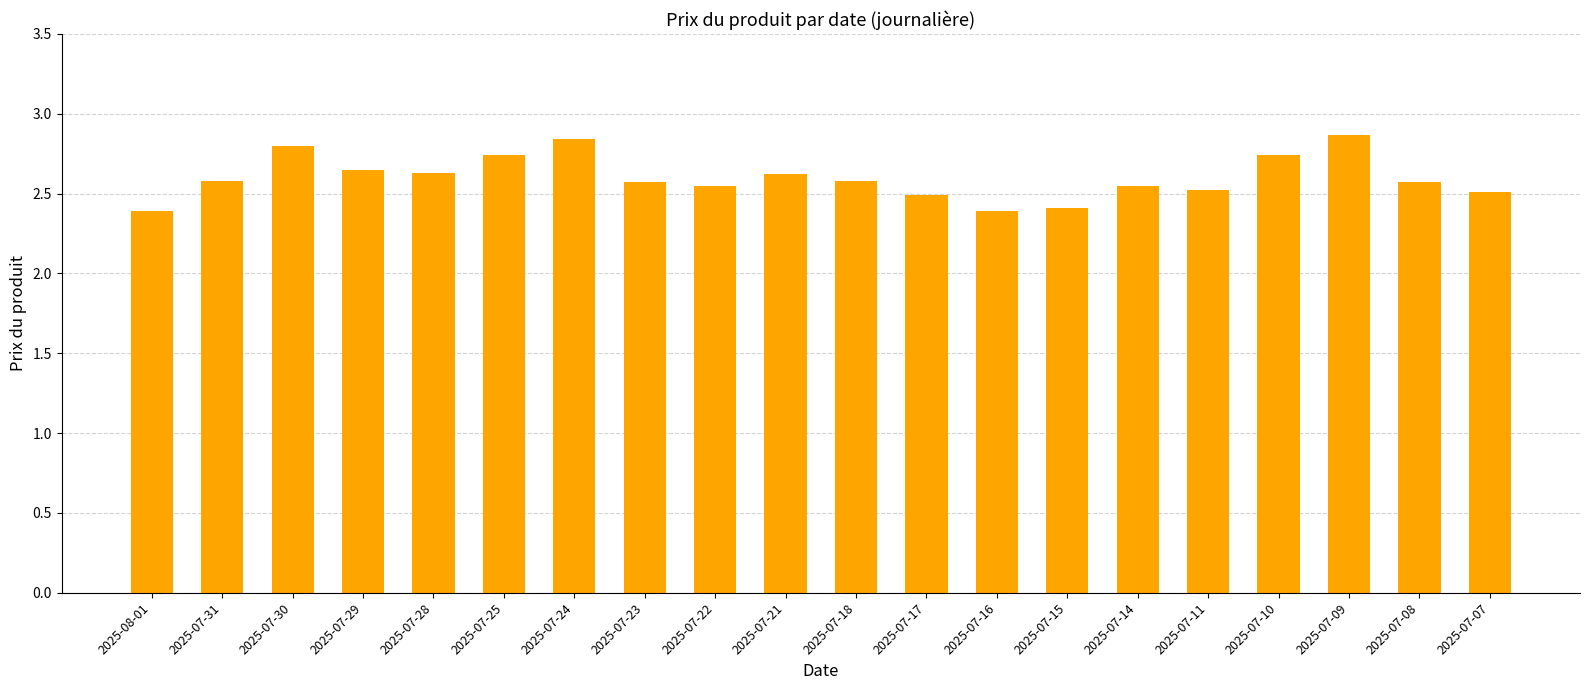

What is the maximum value shown in the chart?

2.9